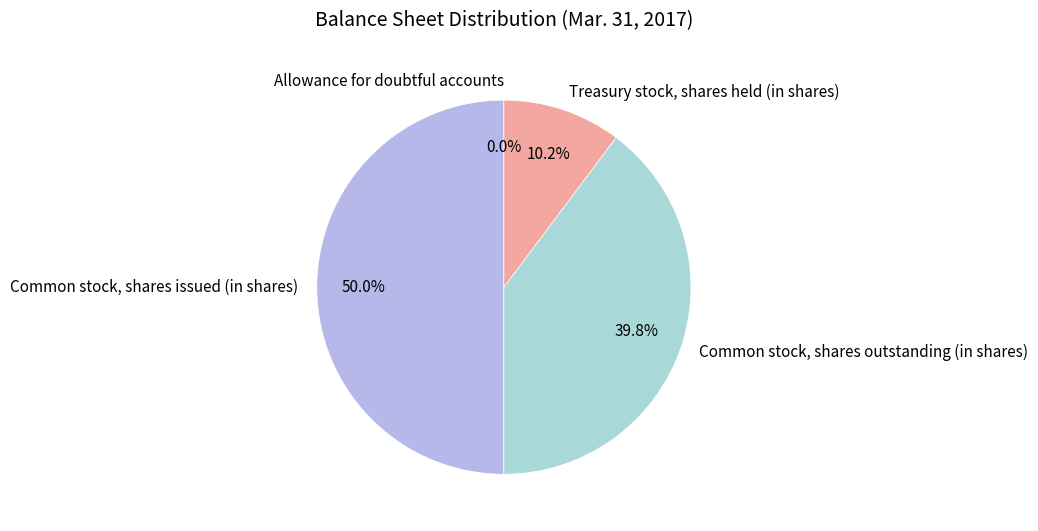

Which category has the biggest portion of the pie?

Common stock, shares issued (in shares)